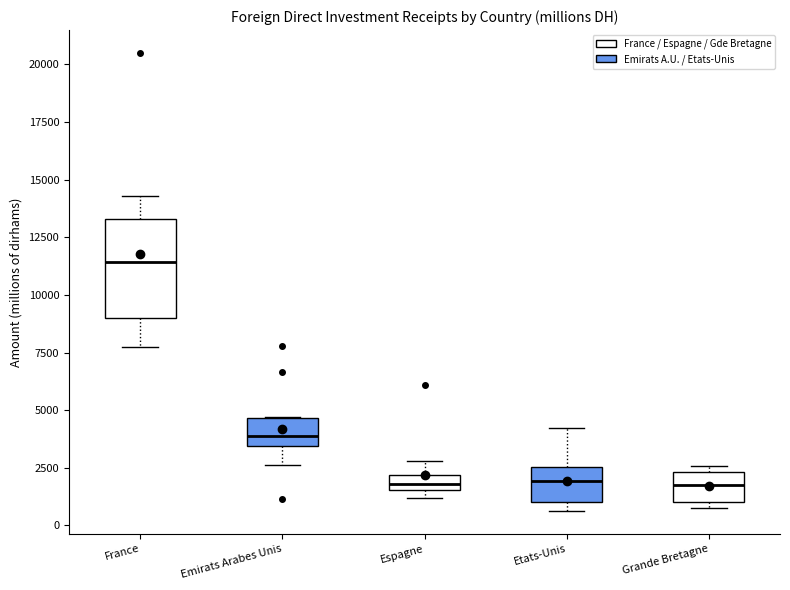

Comparing the boxes themselves (not the whiskers), which one is the tallest?

France